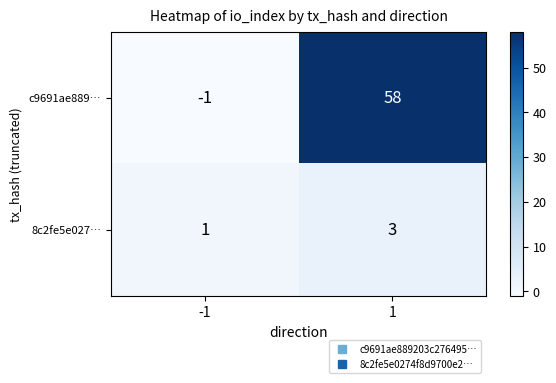

What is the approximate value of 8c2fe5e027… at 1?

3